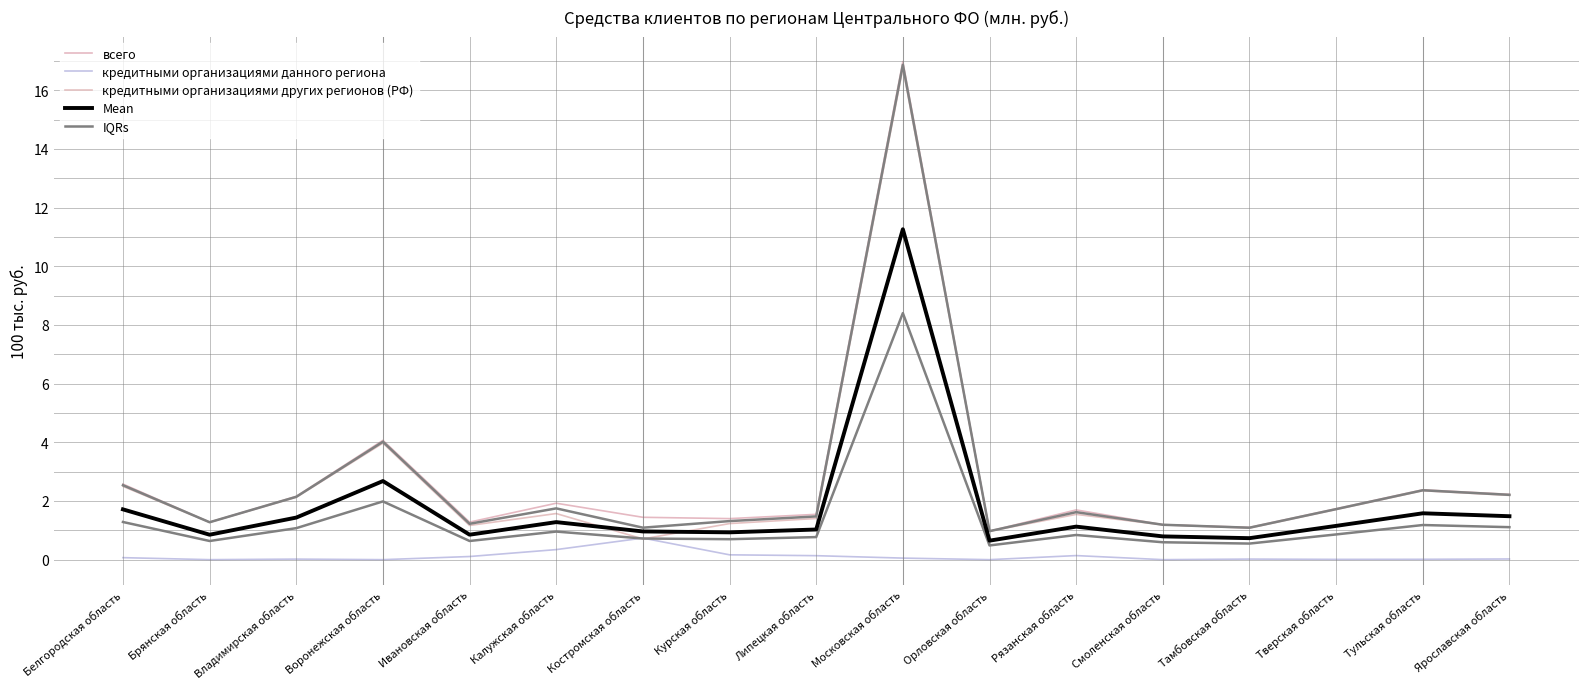

Which series changed the most between Белгородская область and Тверская область?

всего